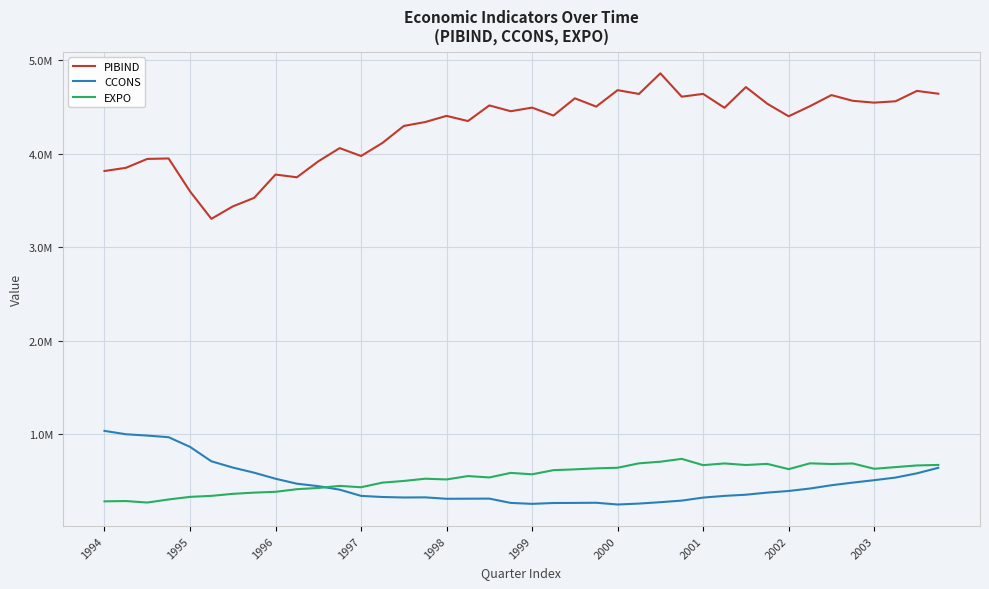

What is the difference between the maximum and second lowest values in the PIBIND series?

1423717.3